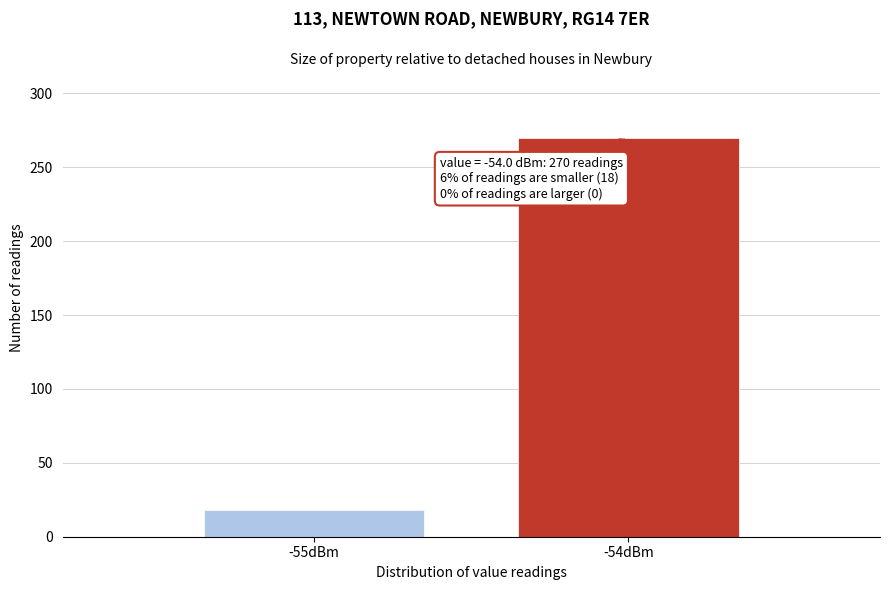

Reading left to right, transcribe all the data shown in this chart.

18	270